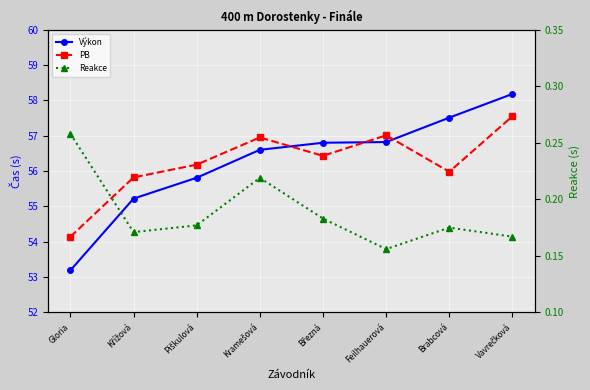

What position from the left is Piškulová?

3